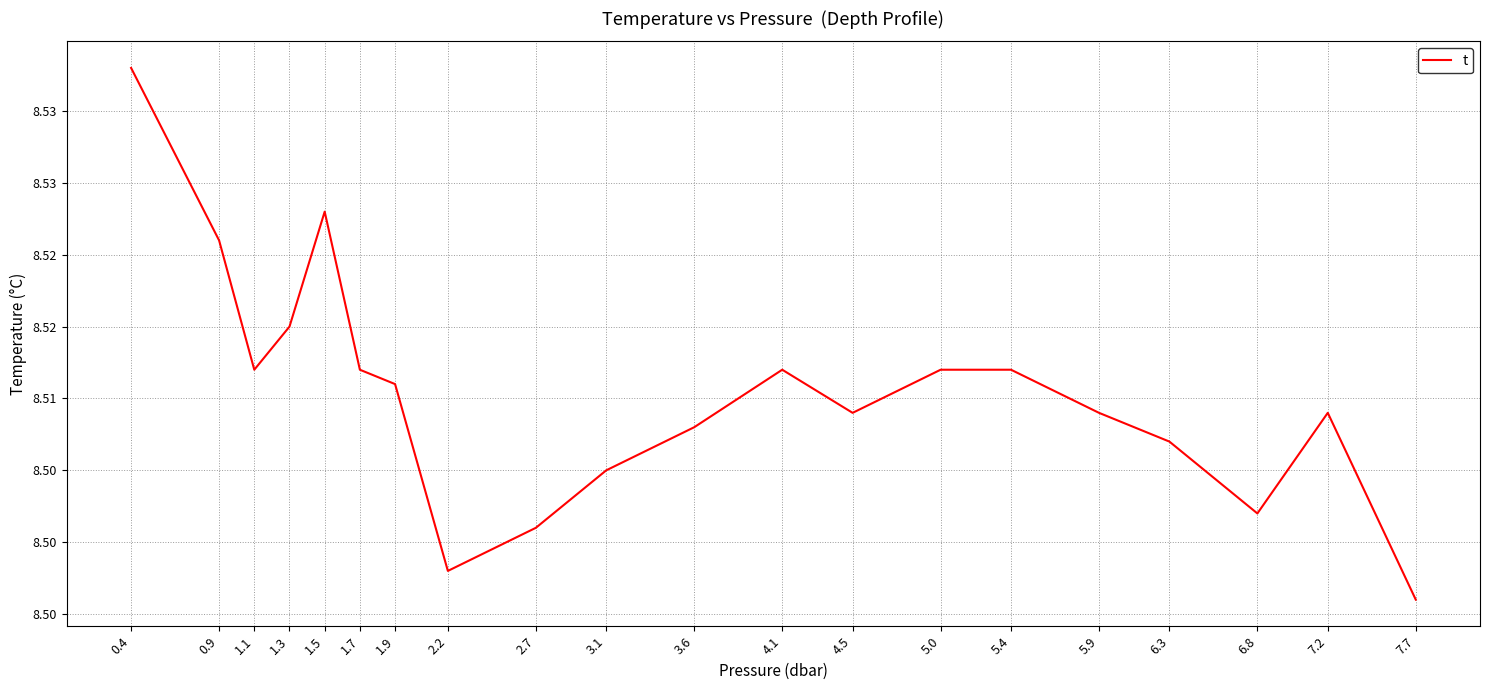

Is it true that the value at 4.1 is 8.5?

True